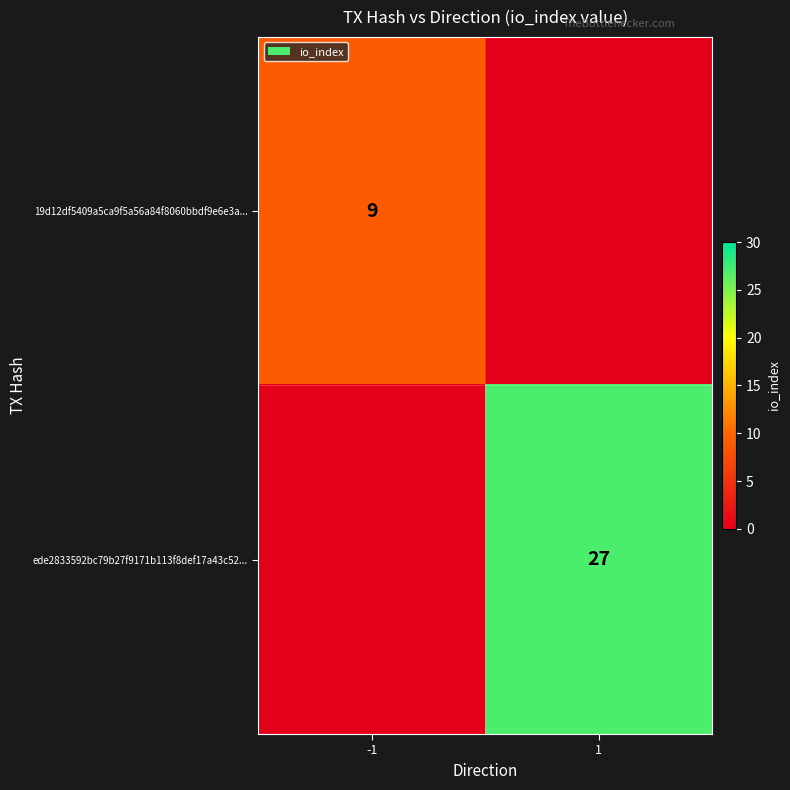

Is it true that 19d12df5409a5ca9f5a56a84f8060bbdf9e6e3a... equals 14 at -1?

False